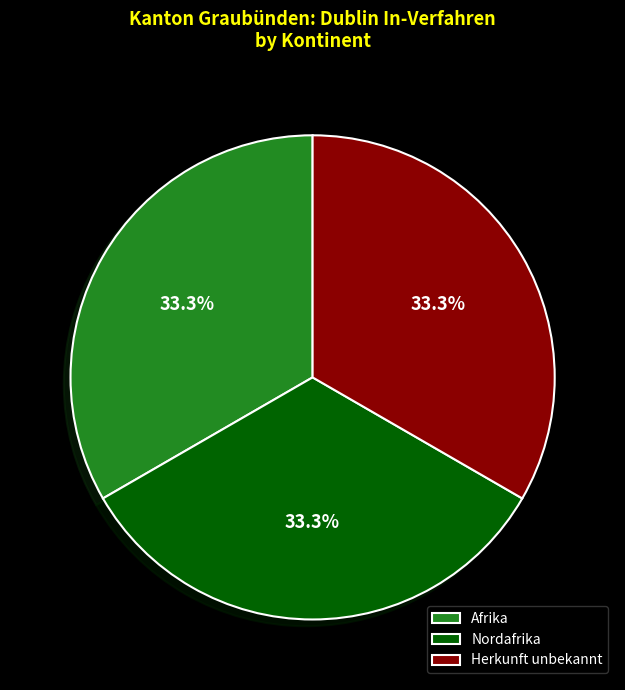

How many segments does this pie chart have?

3